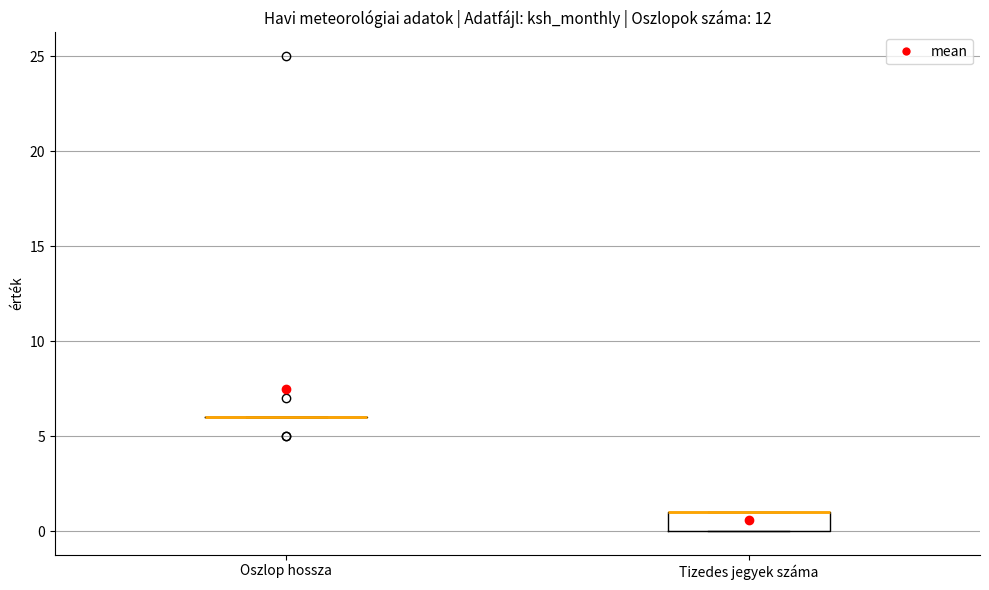

Which box is the tallest, from its lower edge to its upper edge?

Tizedes jegyek száma